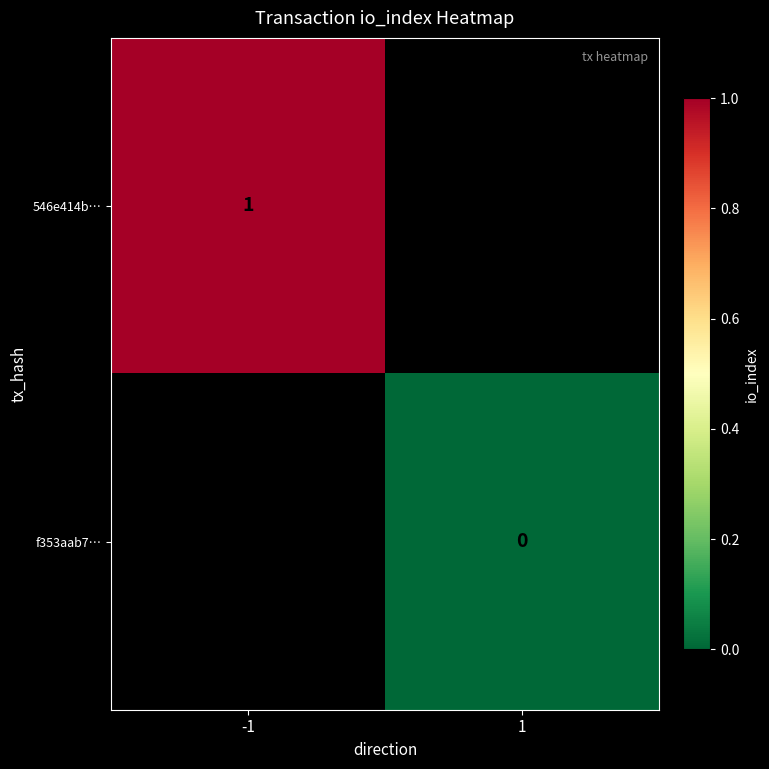

Which has a higher value, -1 or 1?

1